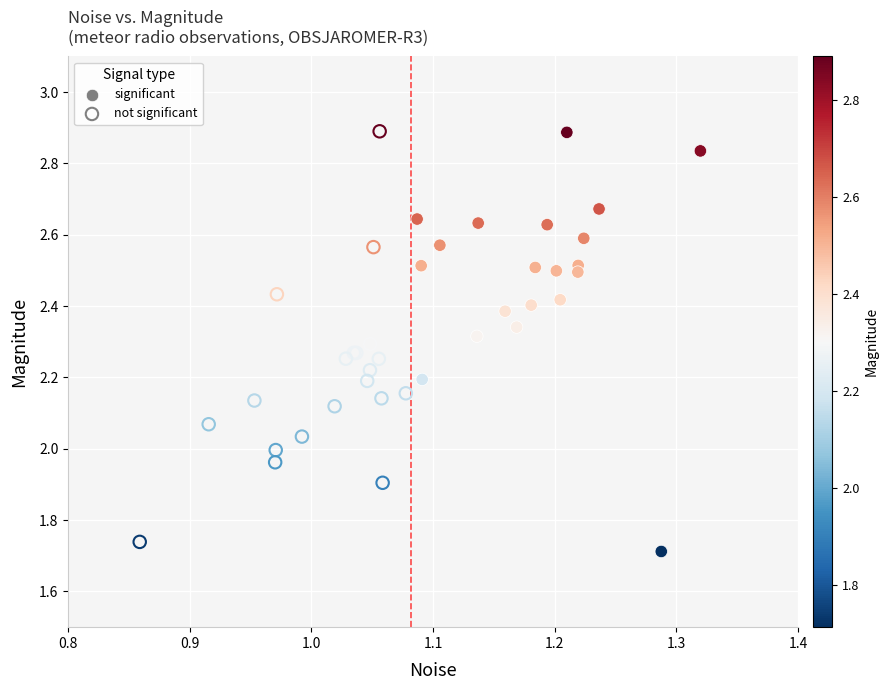

What are all the series names shown in the legend?

significant, not significant